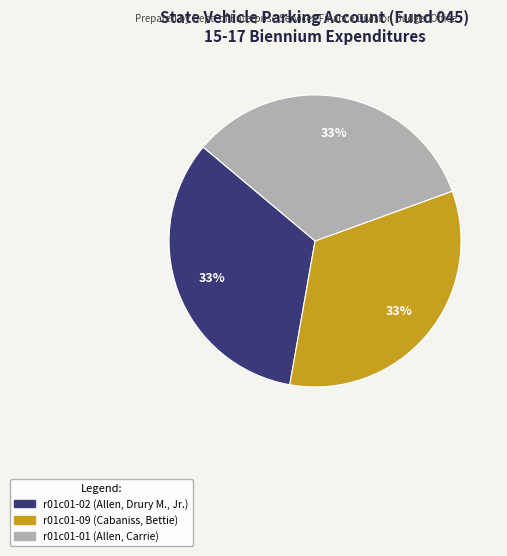

Is there any slice that represents more than half of the pie?

No